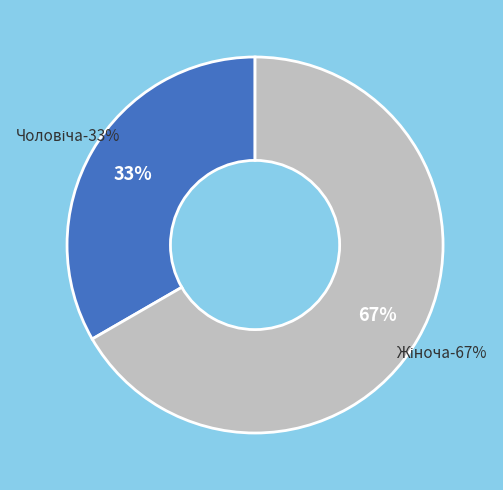

Is it true that Чоловіча is 33% of the pie?

True